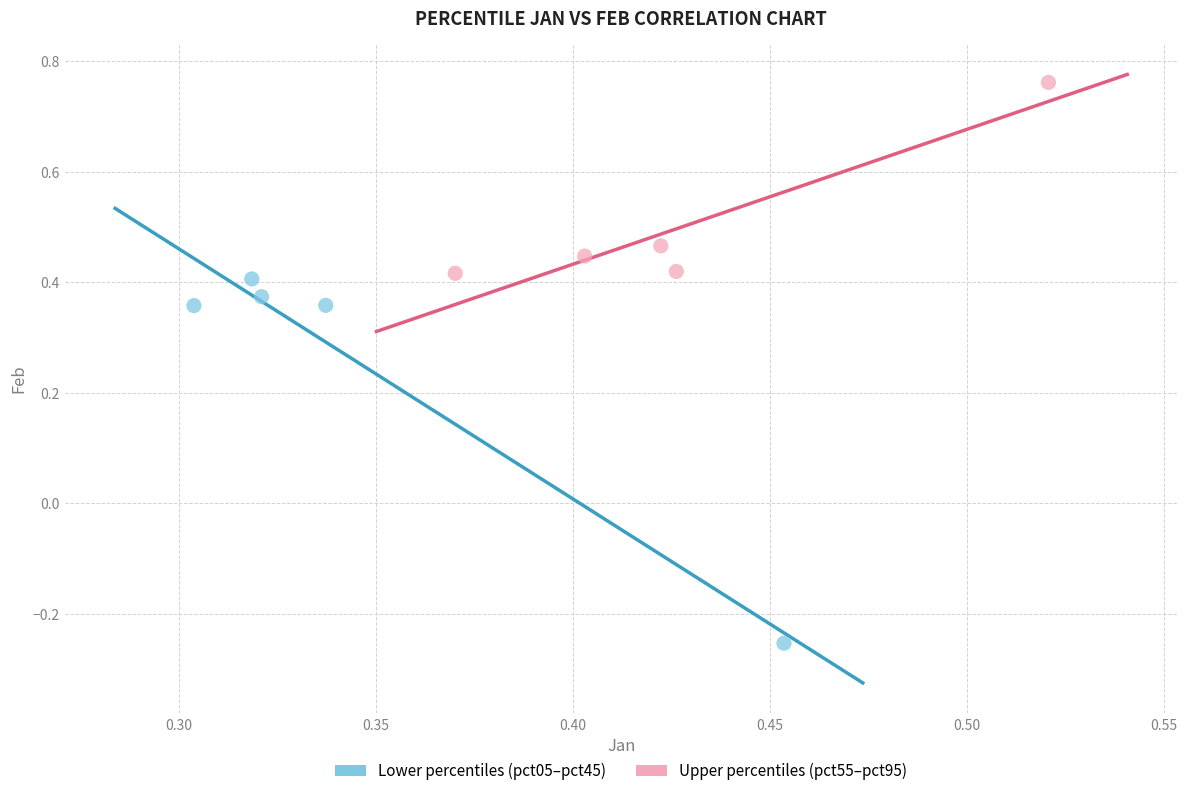

Which series contains the lowest Y value?

Lower percentiles (pct05–pct45)